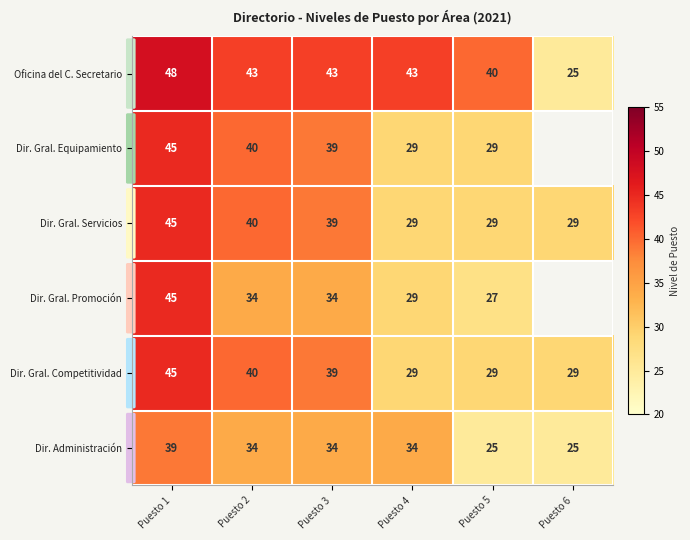

The value of Oficina del C. Secretario at Puesto 3 is 26.9. True or false?

False